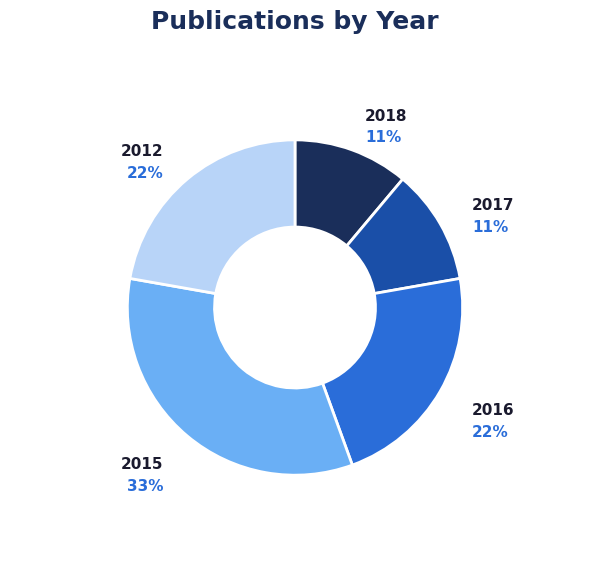

What percentage is the 2018 slice, to the nearest percent?

11%